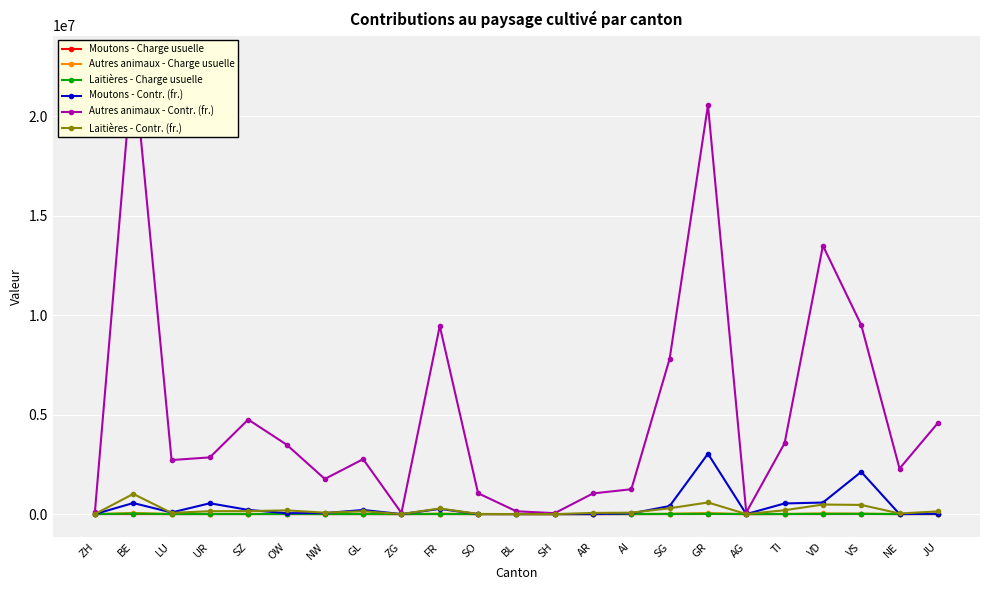

What is the sum of all Autres animaux - Charge usuelle values?

291988.0